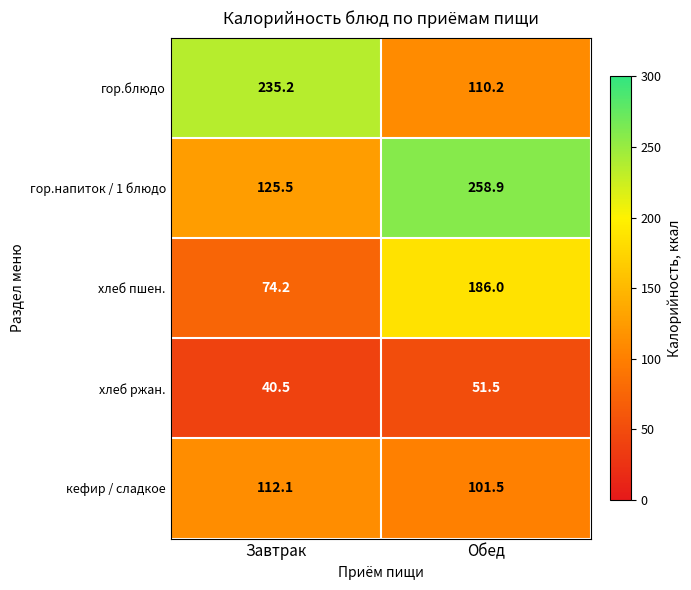

Rank the series by their maximum value, from lowest to highest.

хлеб ржан., кефир / сладкое, хлеб пшен., гор.блюдо, гор.напиток / 1 блюдо